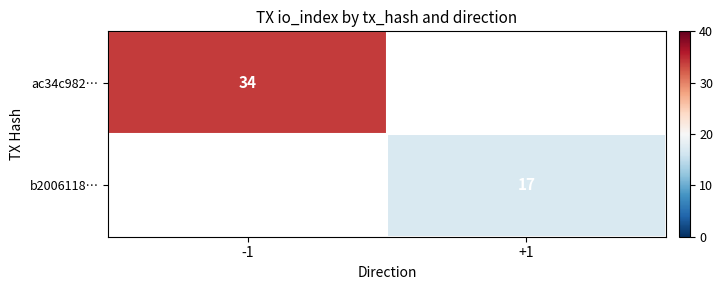

True or false: b2006118… has a value of 7 at +1.

False